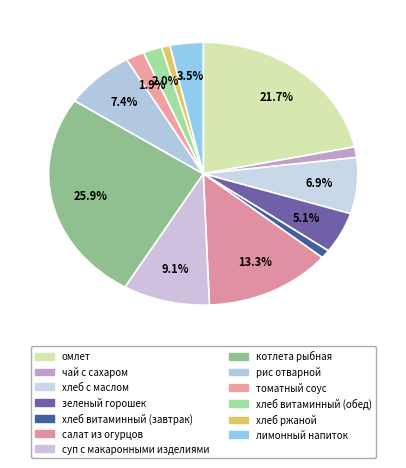

The чай с сахаром slice represents 14% of the pie. True or false?

False